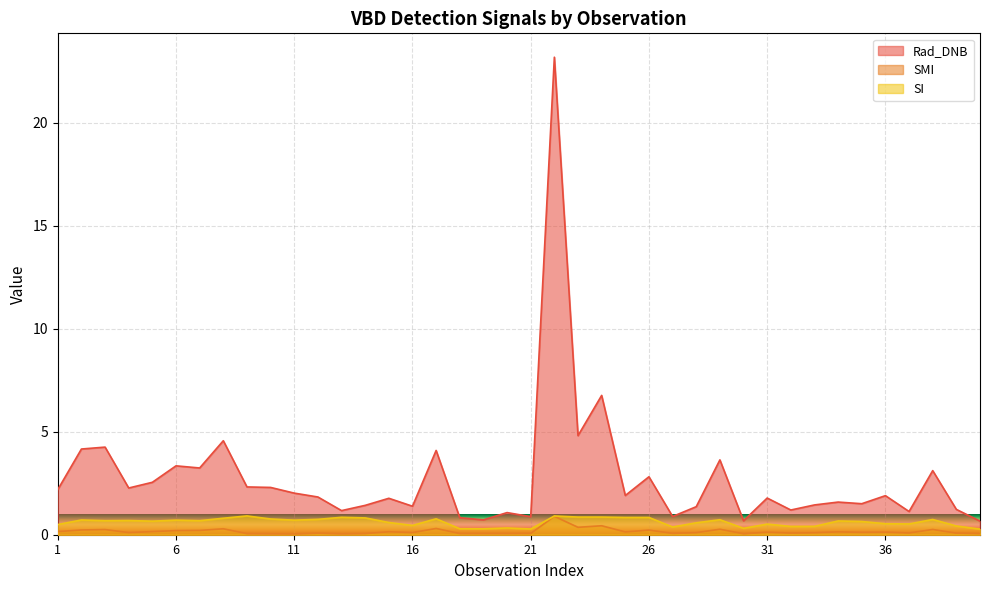

At which label is SI closest to 0?

40